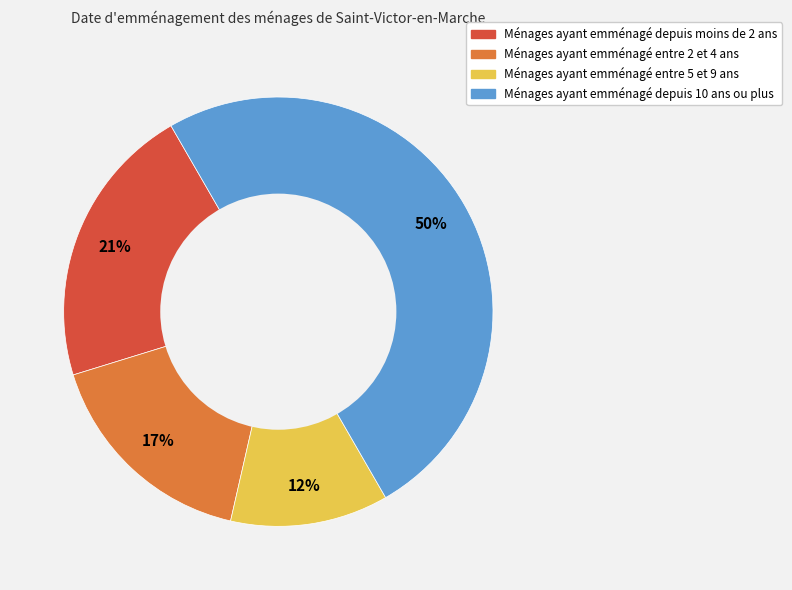

Does Ménages ayant emménagé entre 2 et 4 ans account for over 50% of the chart?

No